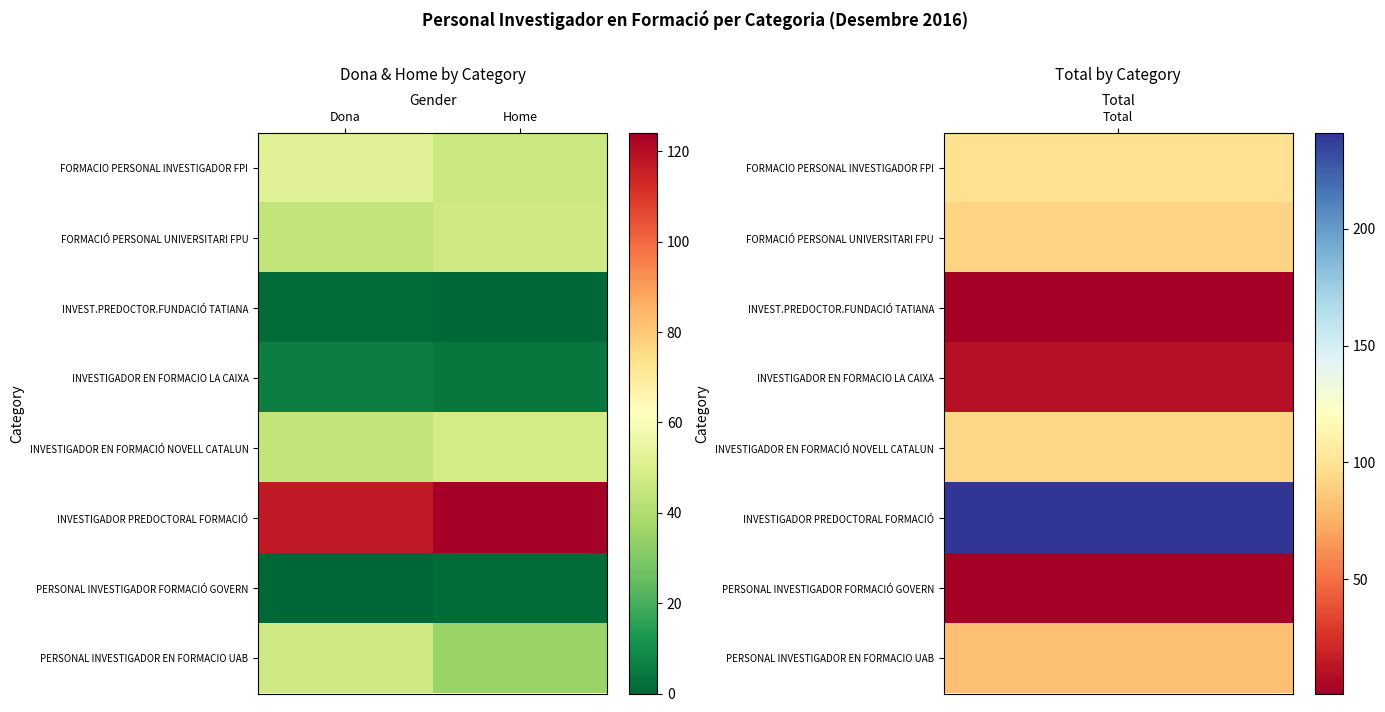

Rank the series at Dona from lowest to highest value.

PERSONAL INVESTIGADOR FORMACIÓ GOVERN, INVEST.PREDOCTOR.FUNDACIÓ TATIANA, INVESTIGADOR EN FORMACIO LA CAIXA, FORMACIÓ PERSONAL UNIVERSITARI FPU, INVESTIGADOR EN FORMACIÓ NOVELL CATALUN, PERSONAL INVESTIGADOR EN FORMACIO UAB, FORMACIO PERSONAL INVESTIGADOR FPI, INVESTIGADOR PREDOCTORAL FORMACIÓ